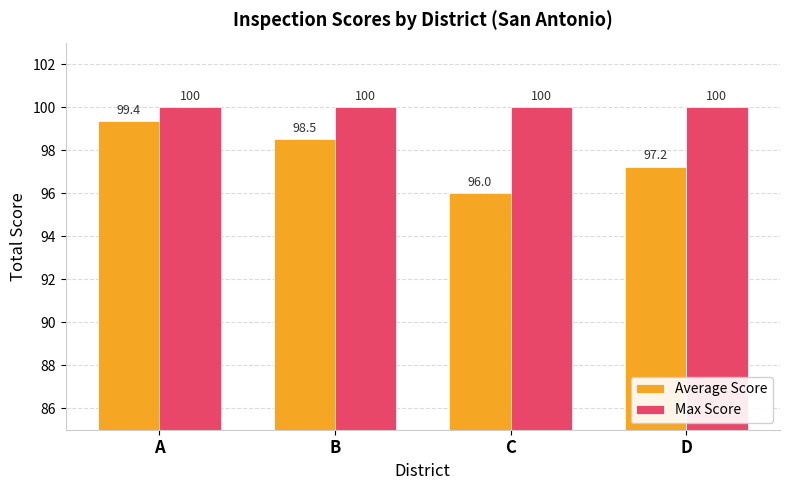

Read the Average Score value at D.

97.2